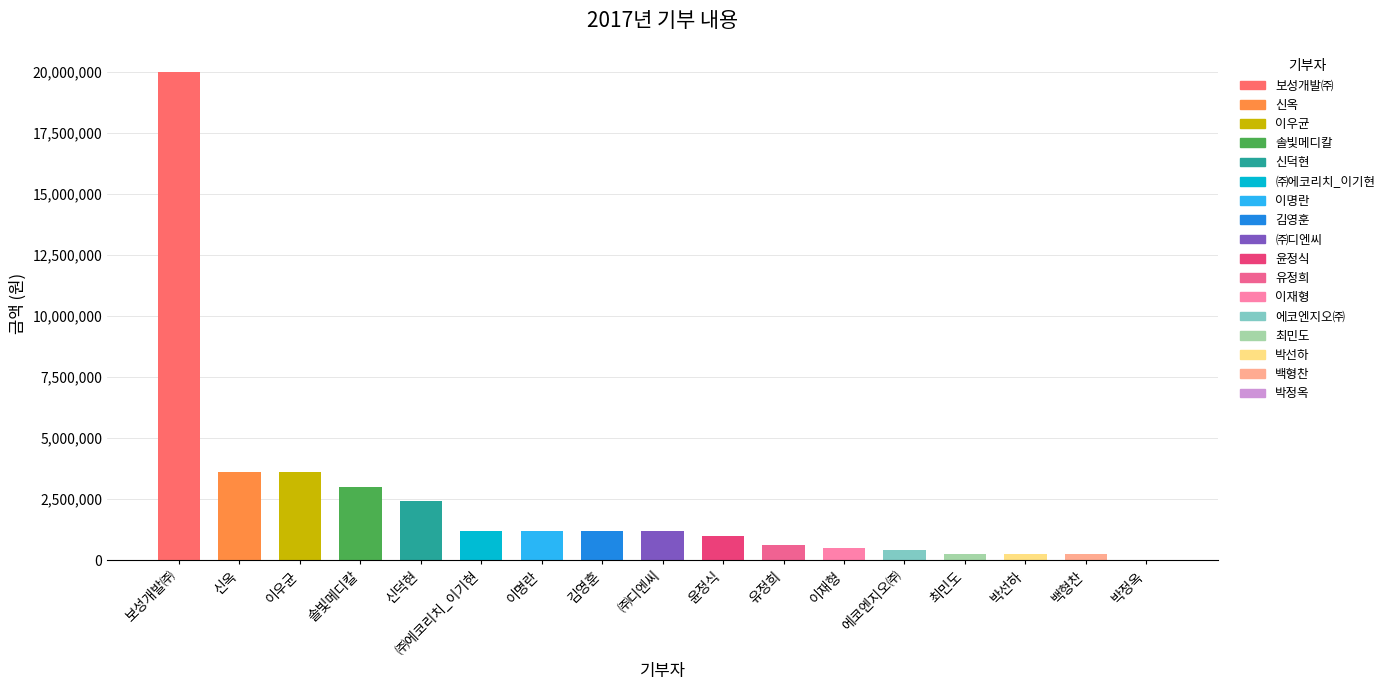

What is the difference between the values at 김영훈 and 백형찬?

960000